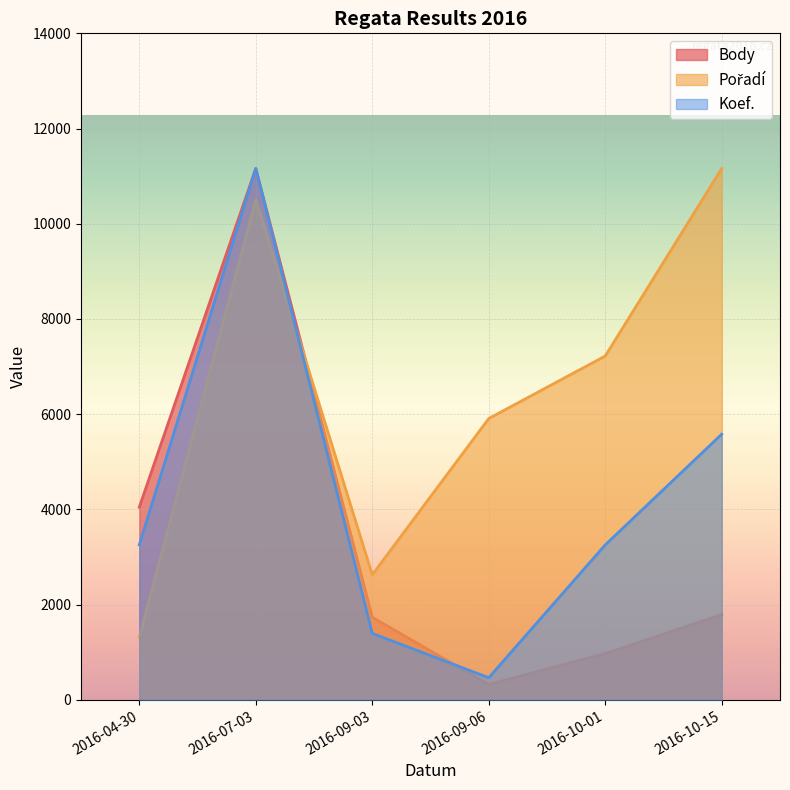

True or false: Body has more than 0 interior local peaks.

True